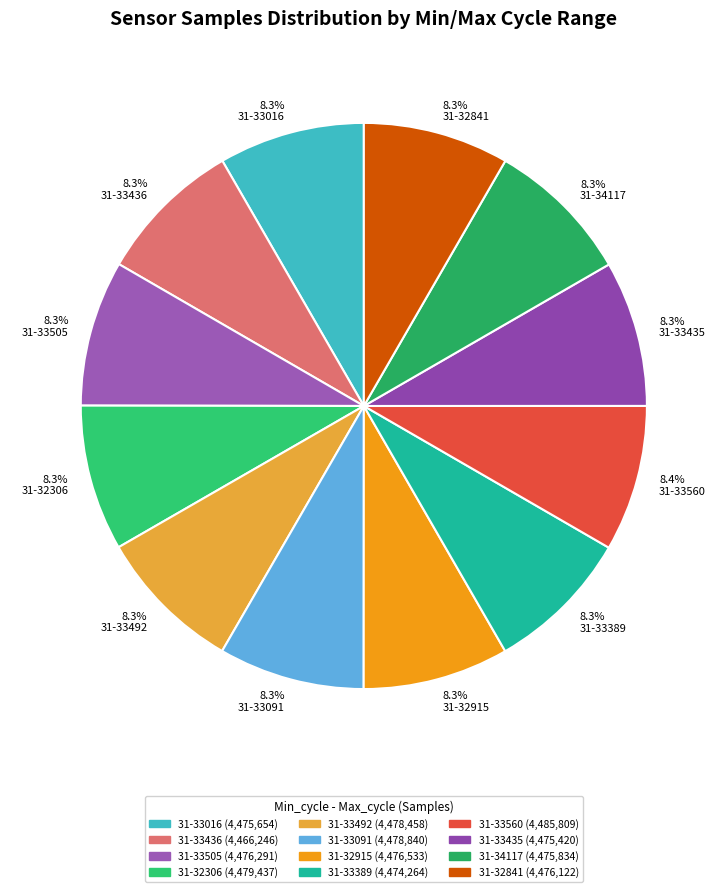

To the nearest percent, what is the average slice percentage?

8%